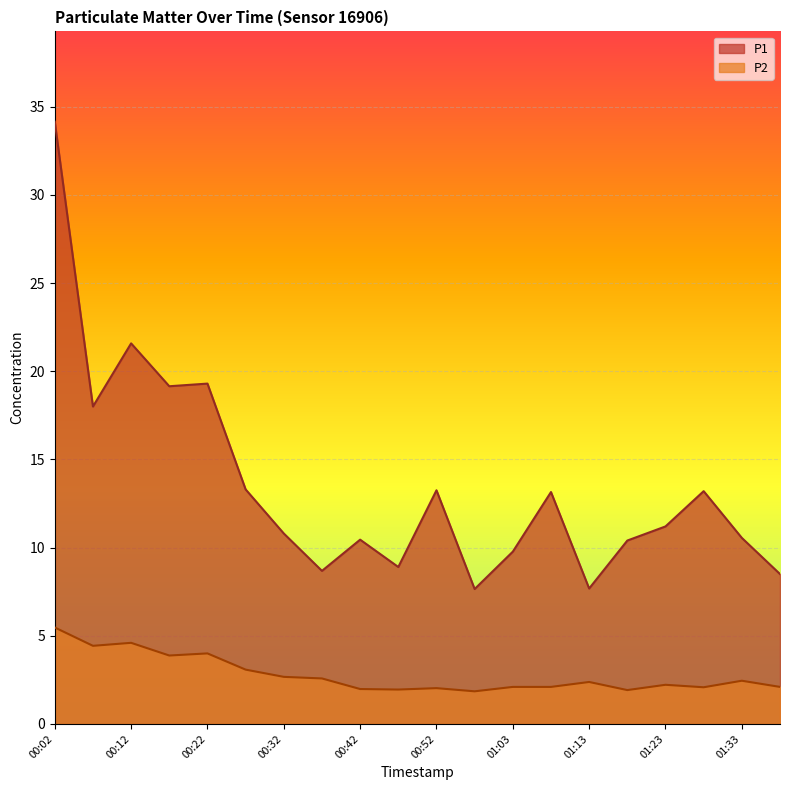

Which series has the largest range (max minus min)?

P1